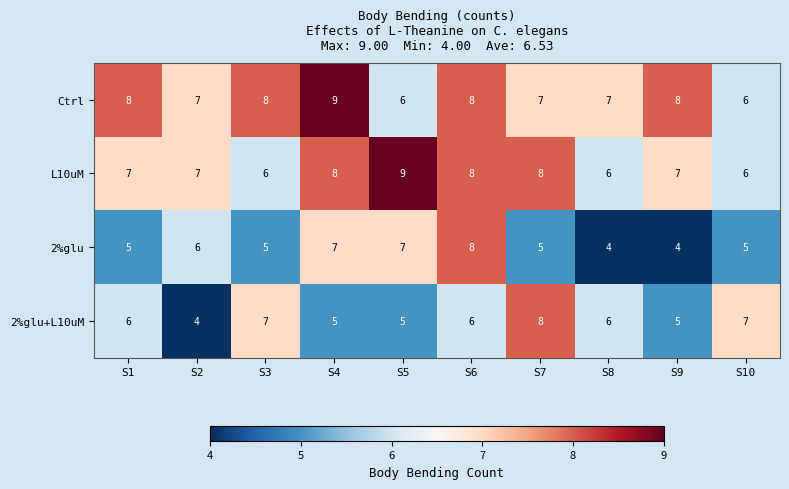

Read the 2%glu+L10uM value at S5.

5